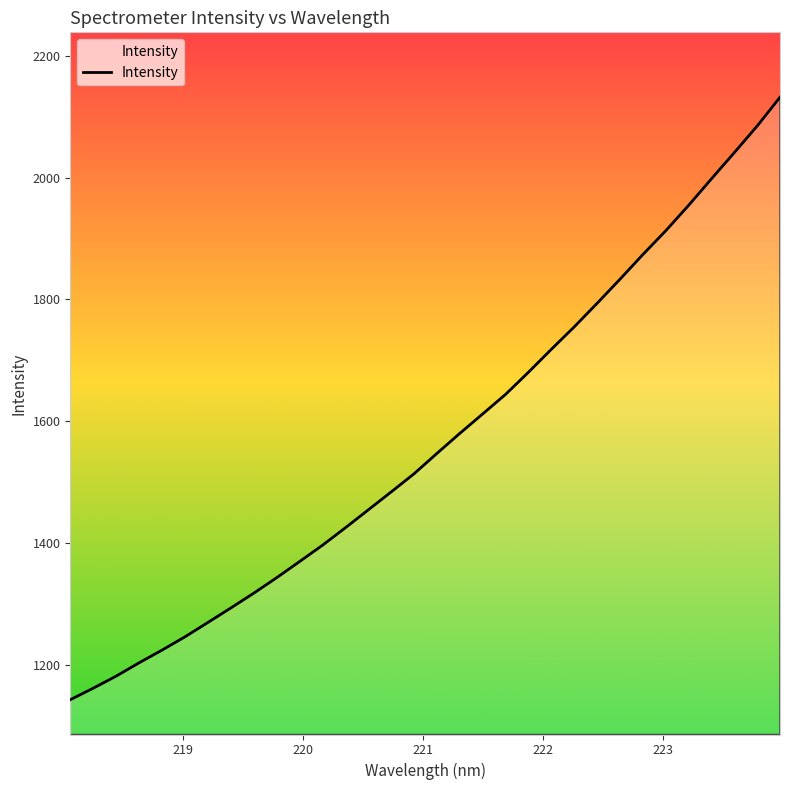

What is the maximum value shown in the chart?

2132.0